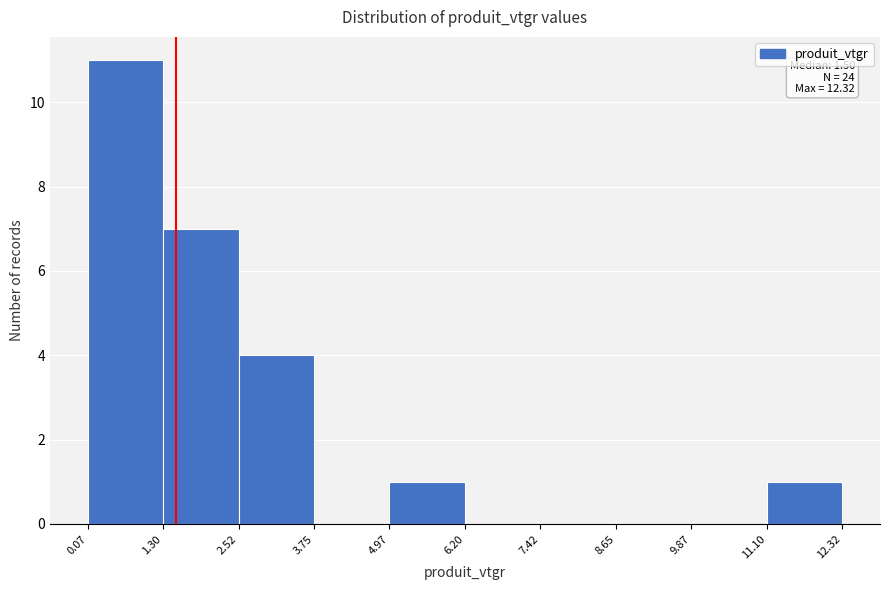

Which range on the x-axis has the tallest bar?

0.07 to 1.30